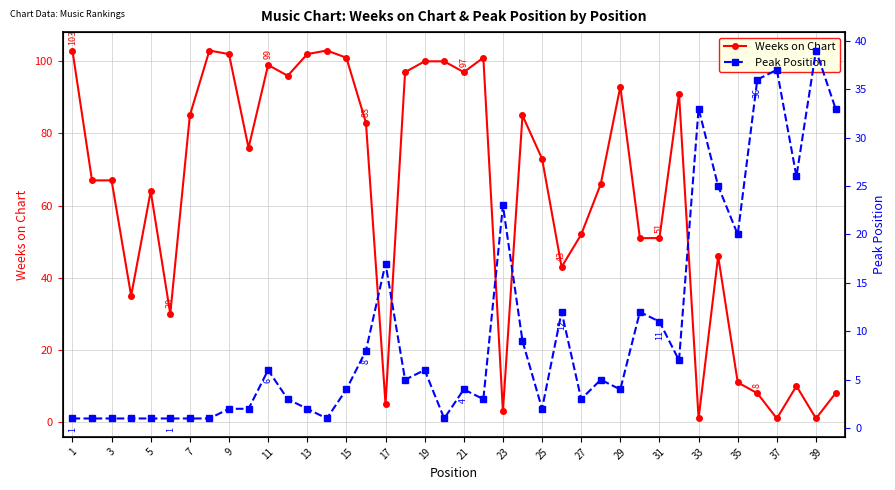

List the series in order of their peak value, lowest first.

Peak Position, Weeks on Chart